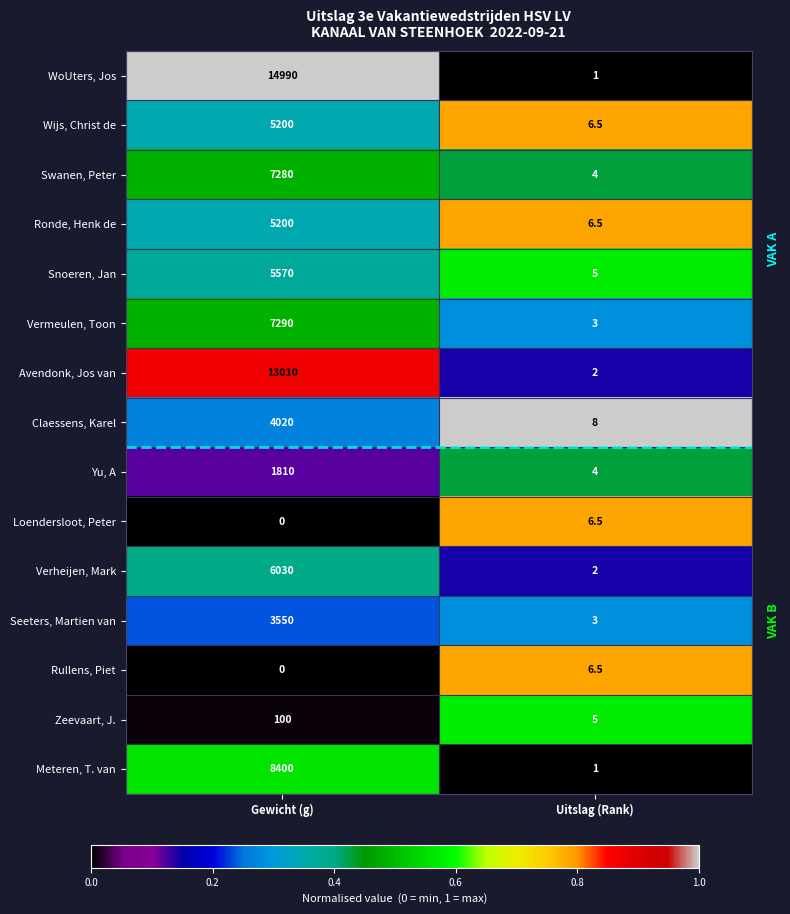

The value of Snoeren, Jan at Gewicht (g) is 2803.7. True or false?

False